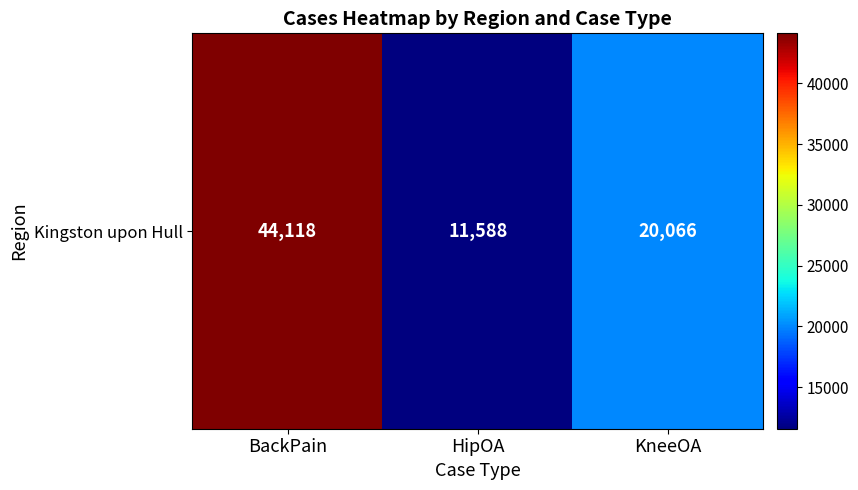

At which category does the chart reach its peak across all series?

BackPain